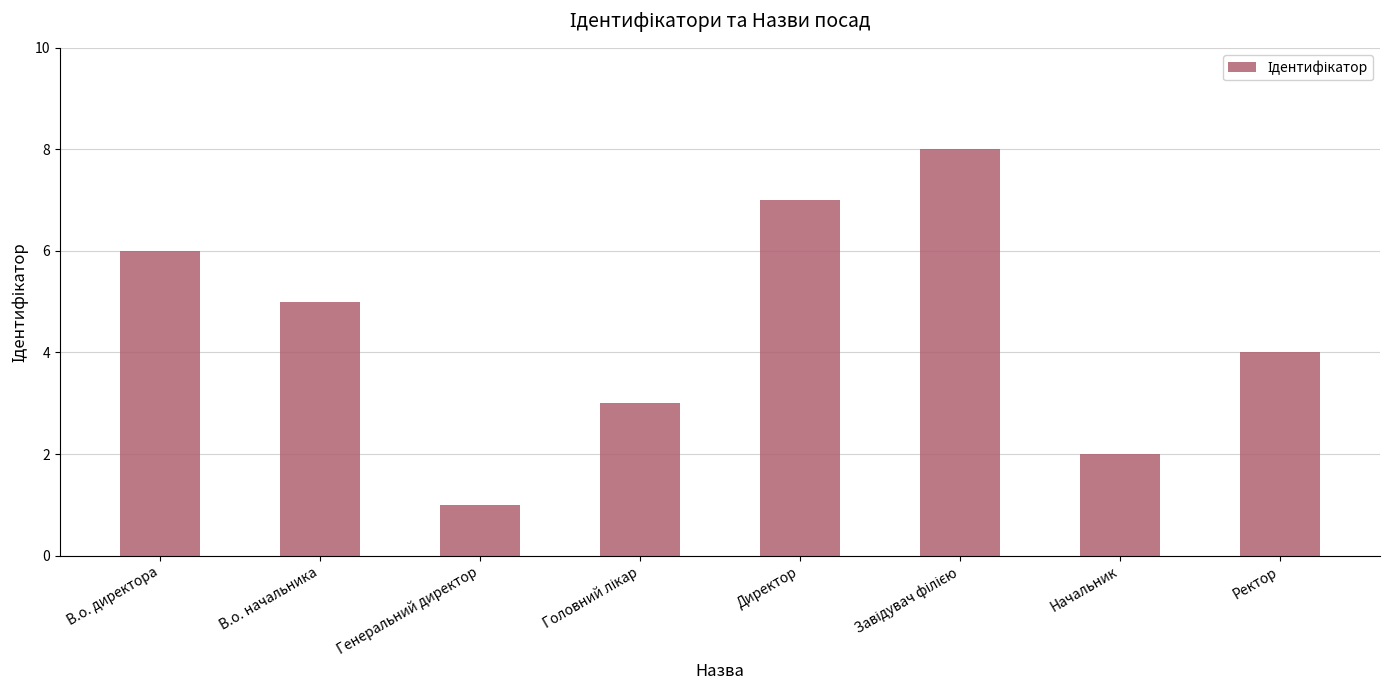

What is the difference between the second highest and minimum values?

6